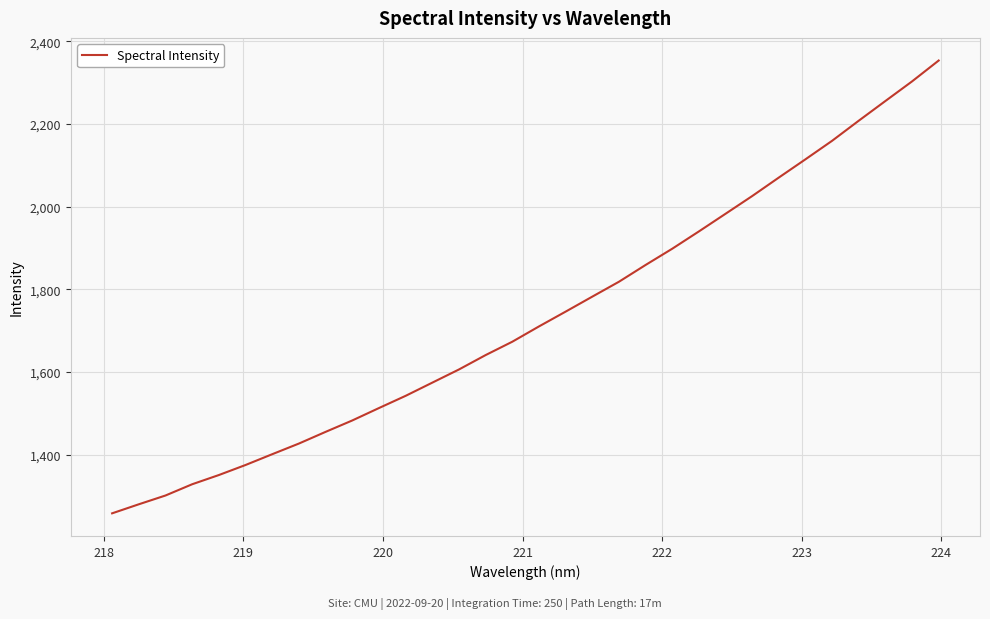

What is the smallest value displayed?

1258.4